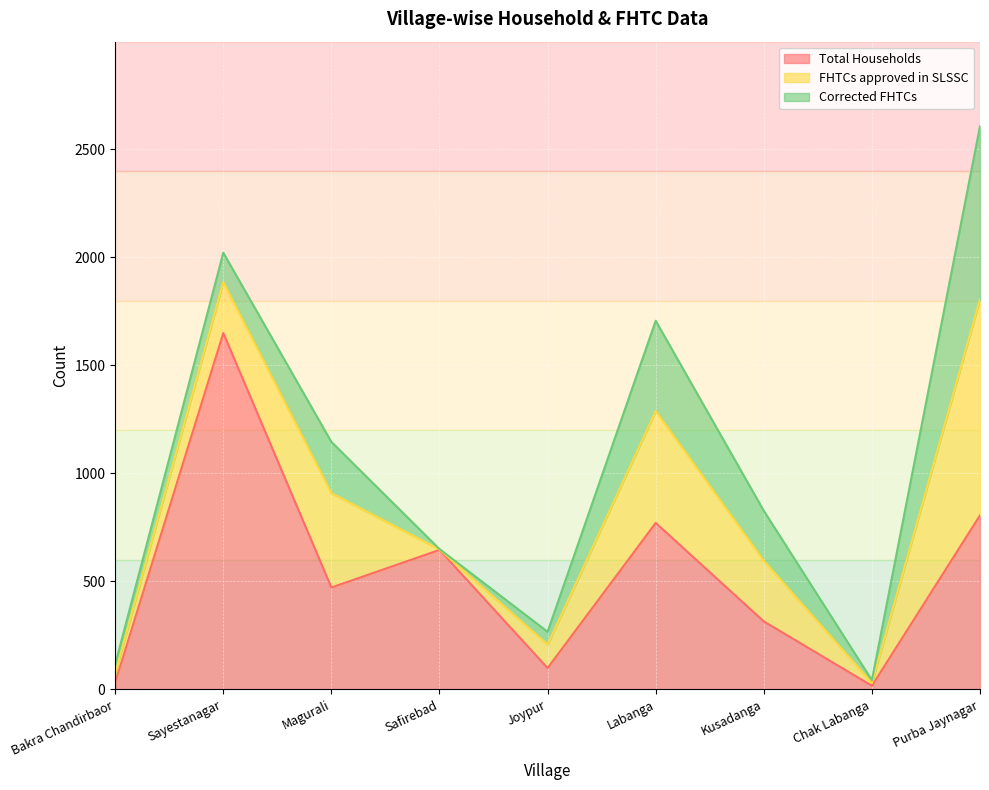

At which label does Total Households reach its minimum?

Chak Labanga